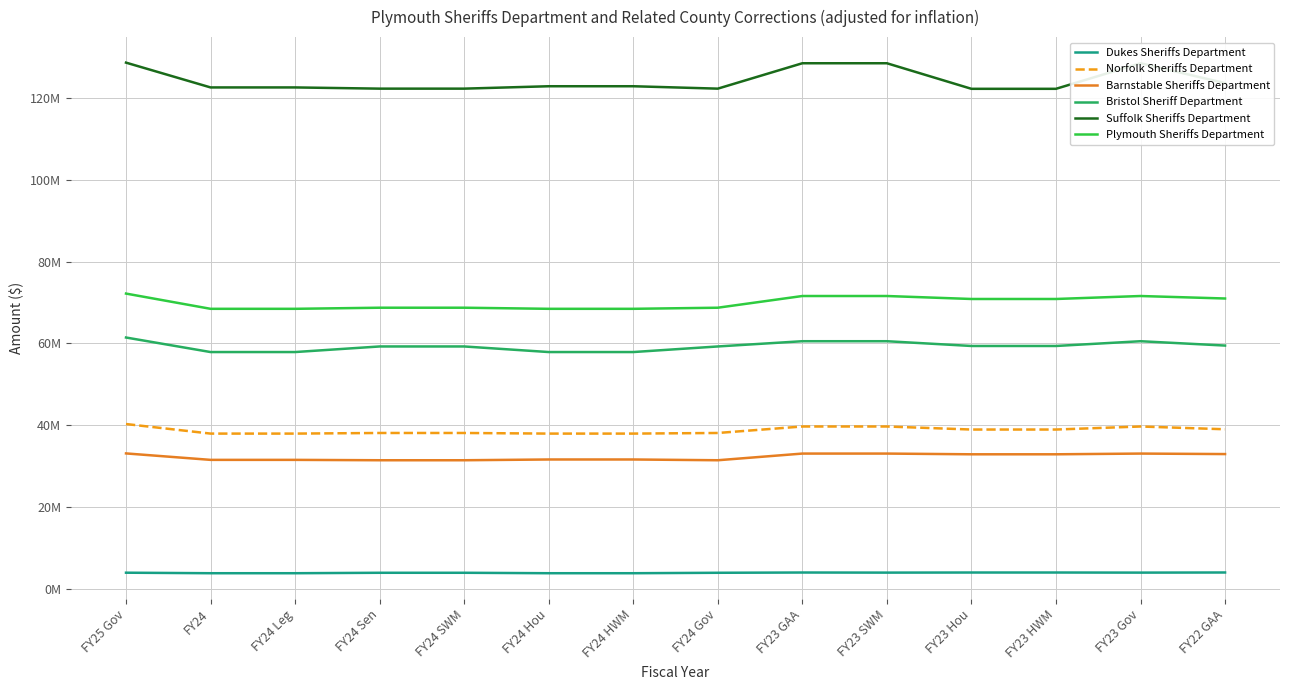

What is the sum of the Bristol Sheriff Department values at FY24 HWM and FY23 SWM?

118432890